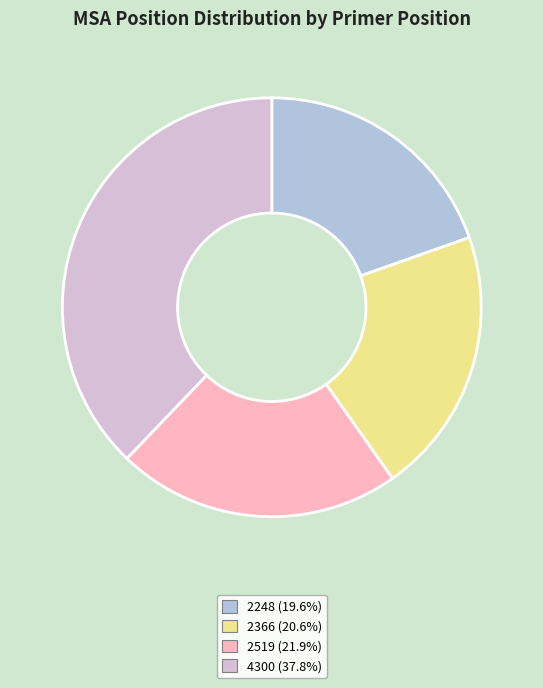

Is 2366 the majority of the pie?

No